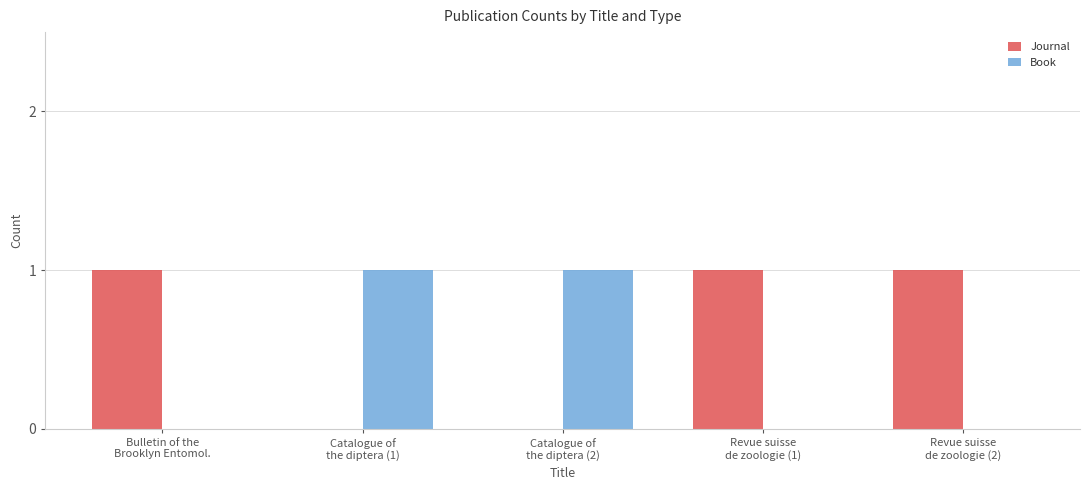

Count the number of data series in this chart.

2